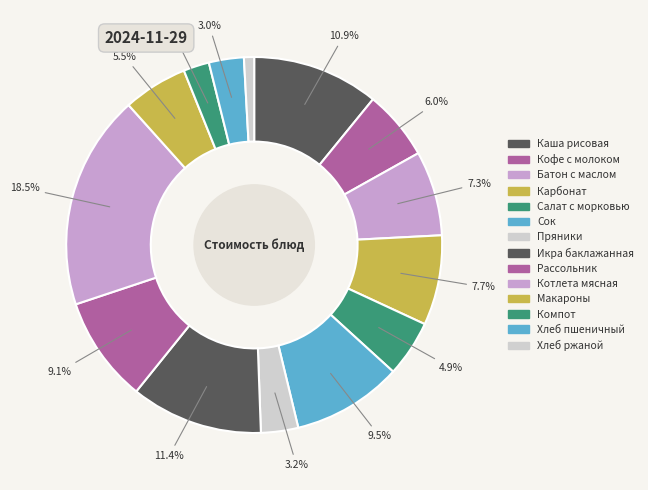

Count the number of slices in the pie.

14